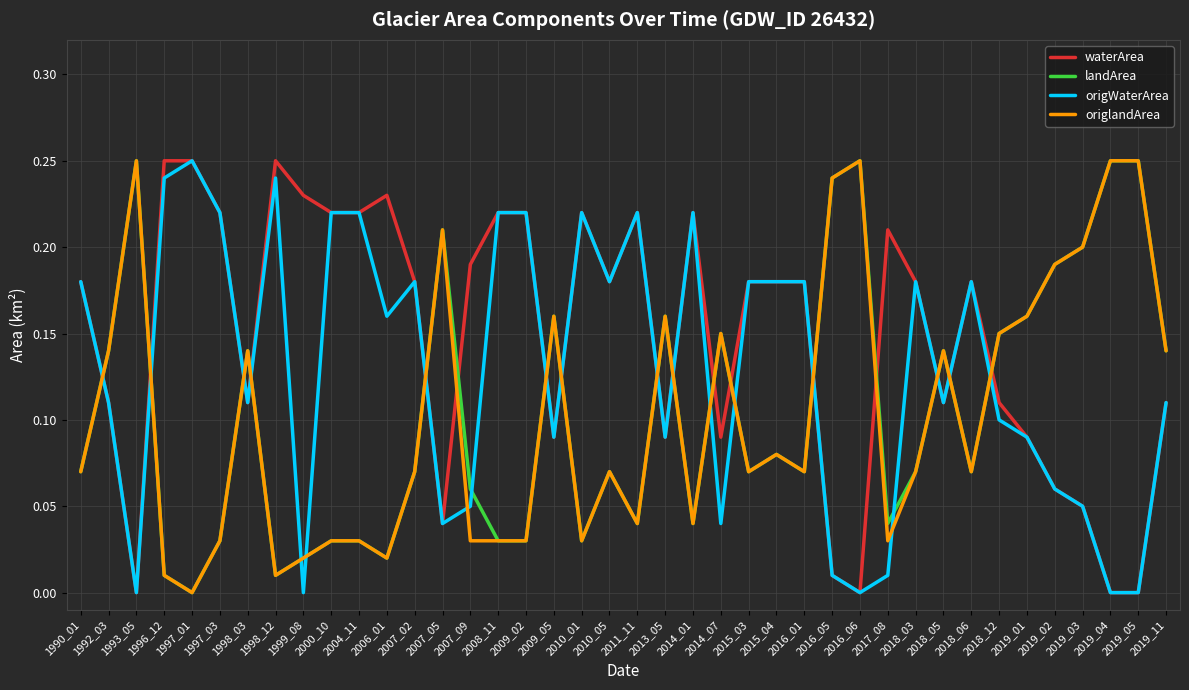

After their last crossing, which series has the higher values: waterArea or landArea?

landArea